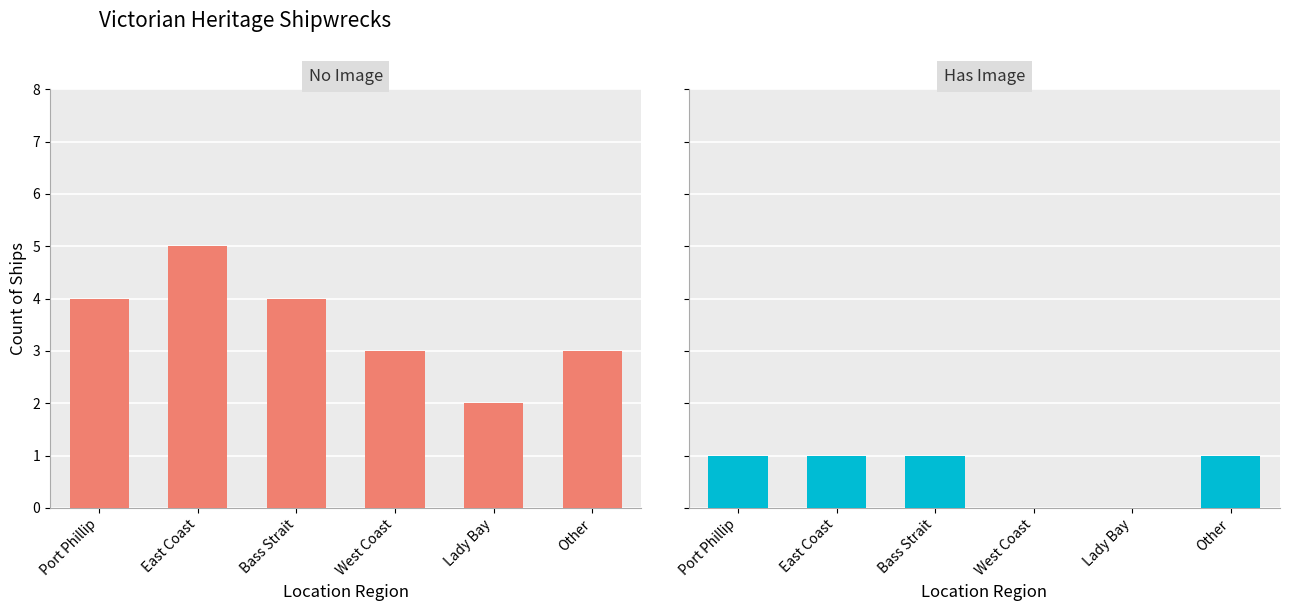

Is the value of No Image at Lady Bay greater than the value of Has Image at West Coast?

Yes